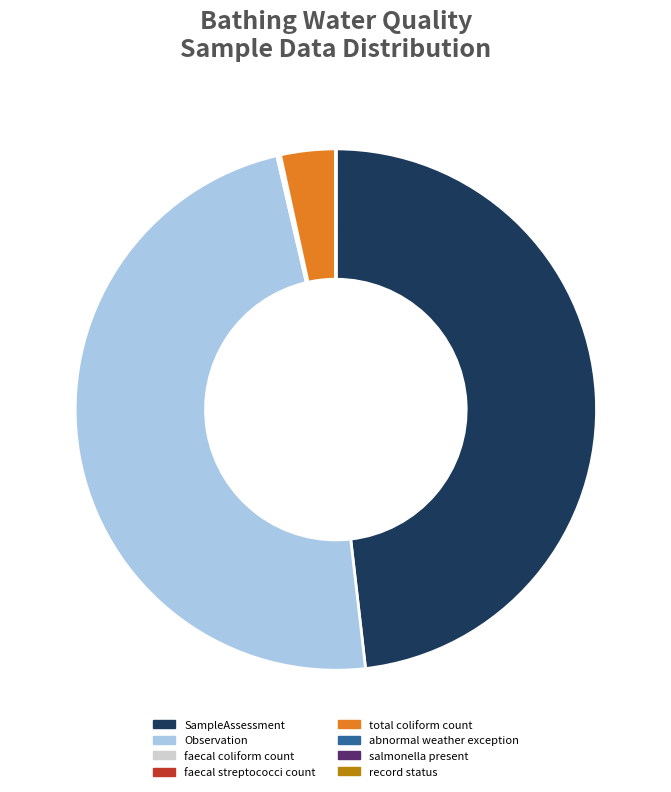

Is there any slice that represents more than half of the pie?

No